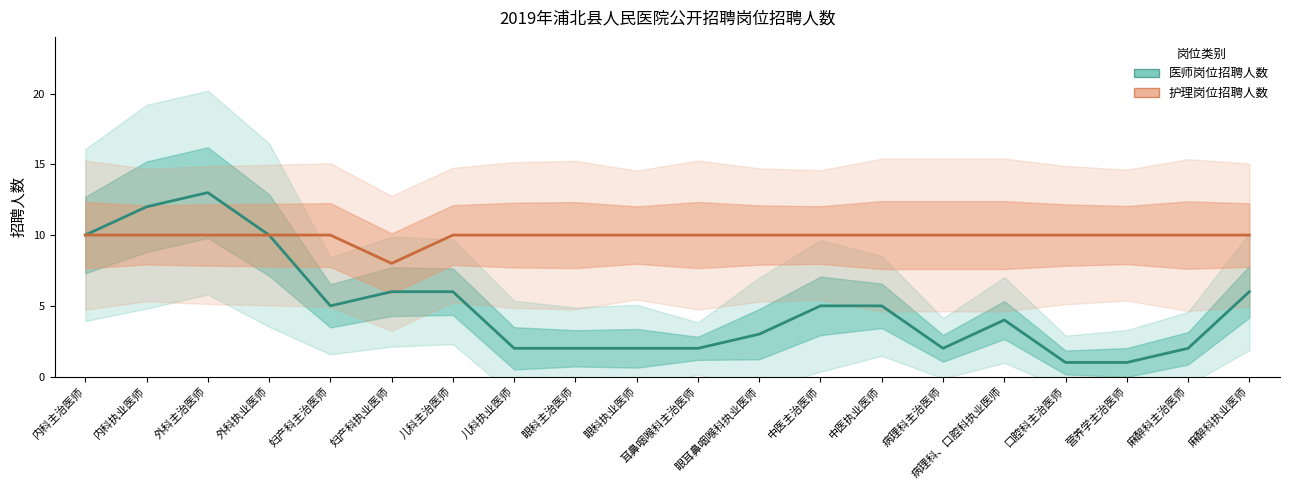

What are all the series names shown in the legend?

医师岗位招聘人数, 护理岗位招聘人数